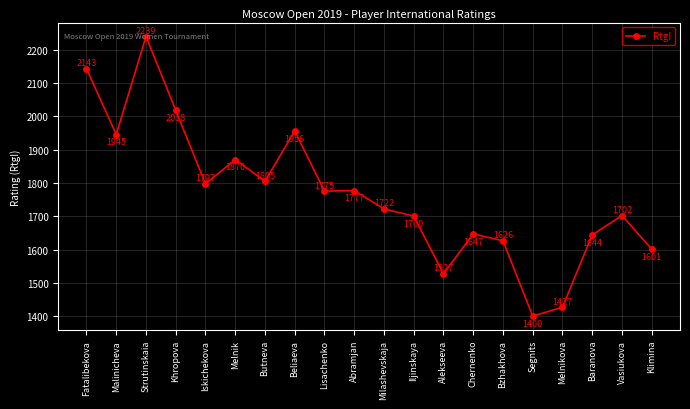

How many series are shown in this chart?

1